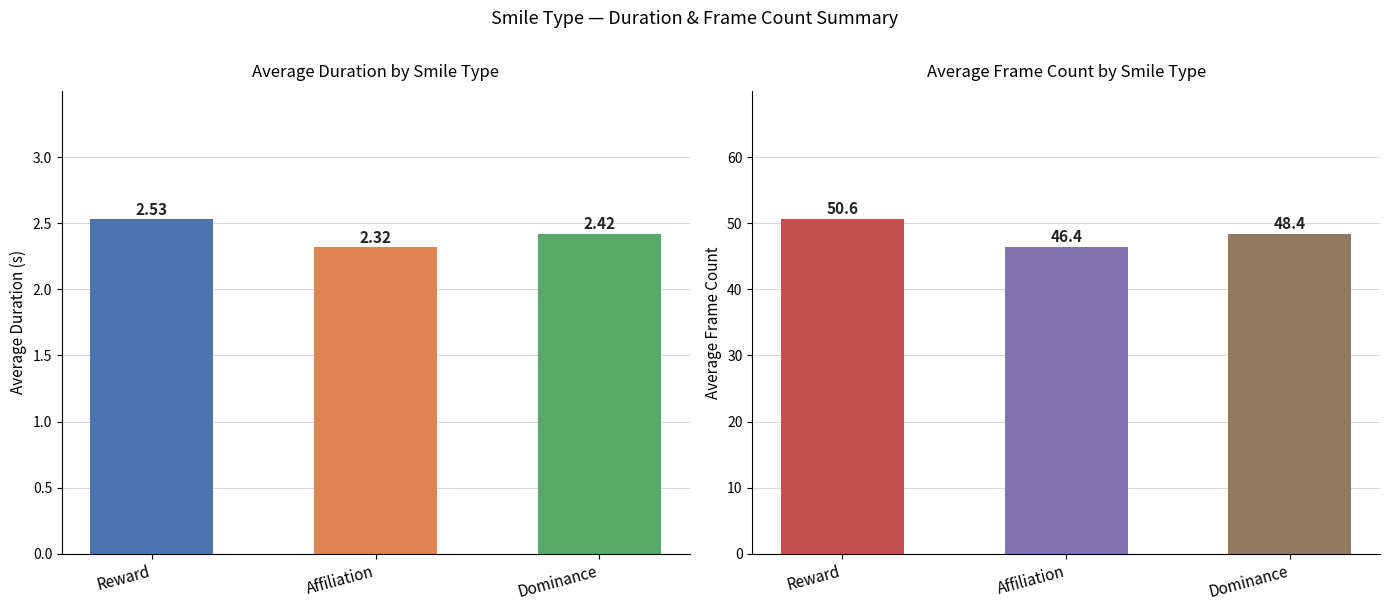

Does the chart contain any negative values?

No